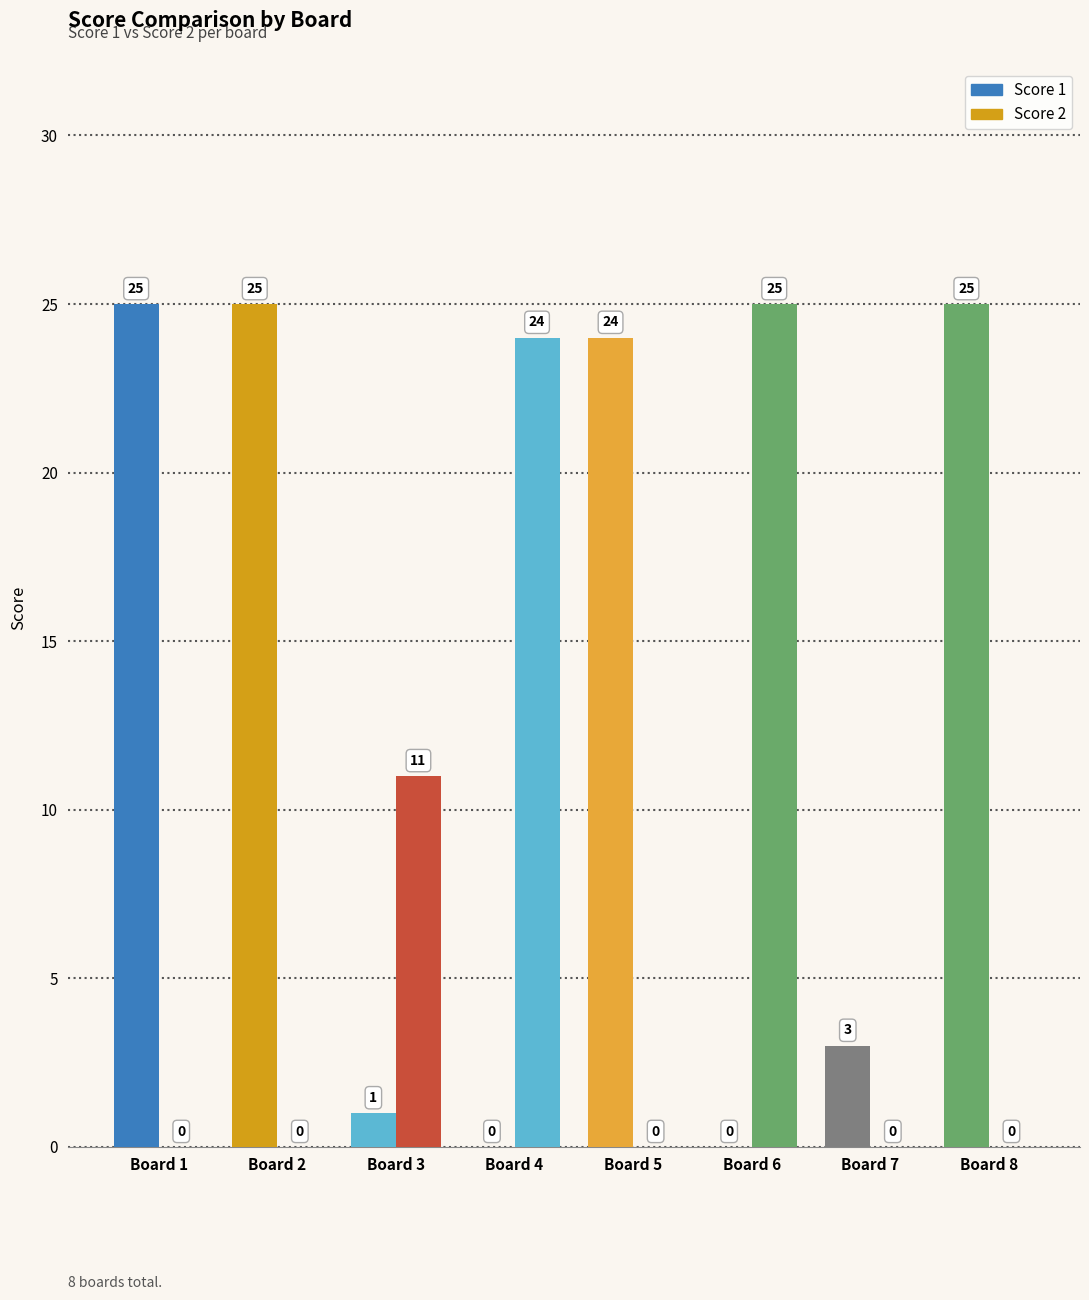

The Score 2 series shows 14 at Board 7. True or false?

False